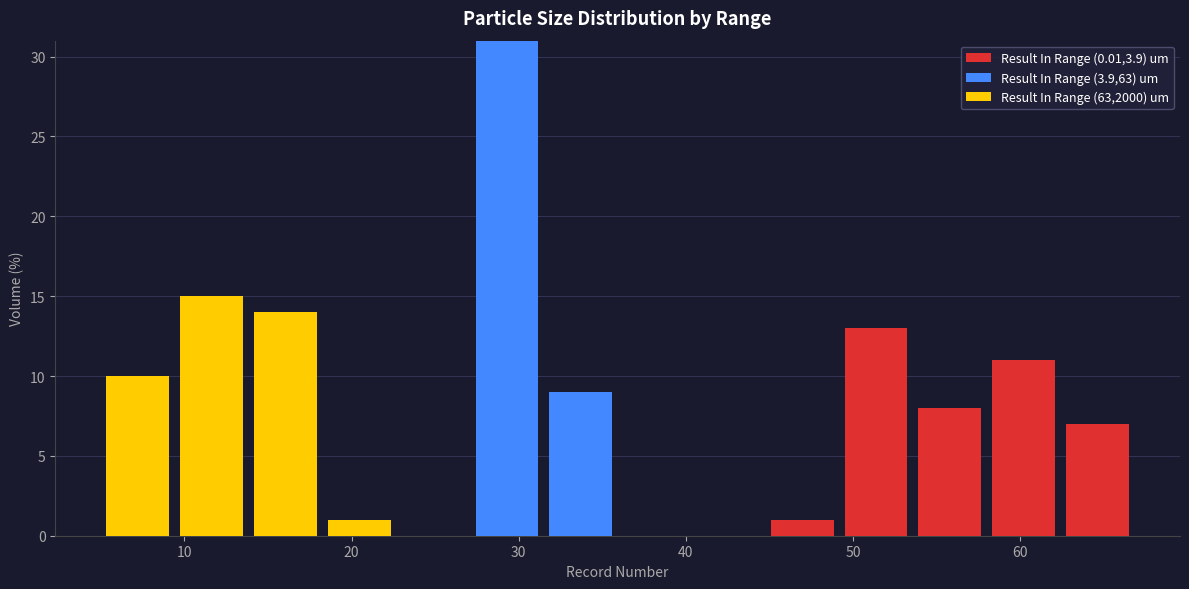

Which range on the x-axis has the tallest stacked bar (by total height)?

27 to 32